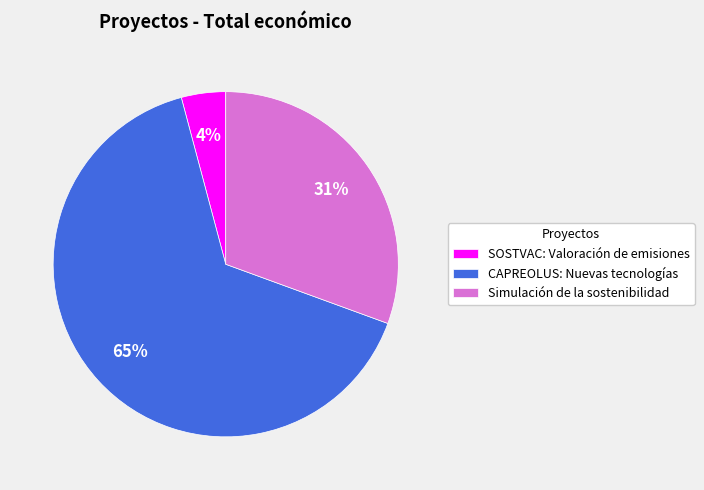

Rank the categories by value from lowest to highest.

SOSTVAC: Valoración de emisiones, Simulación de la sostenibilidad, CAPREOLUS: Nuevas tecnologías